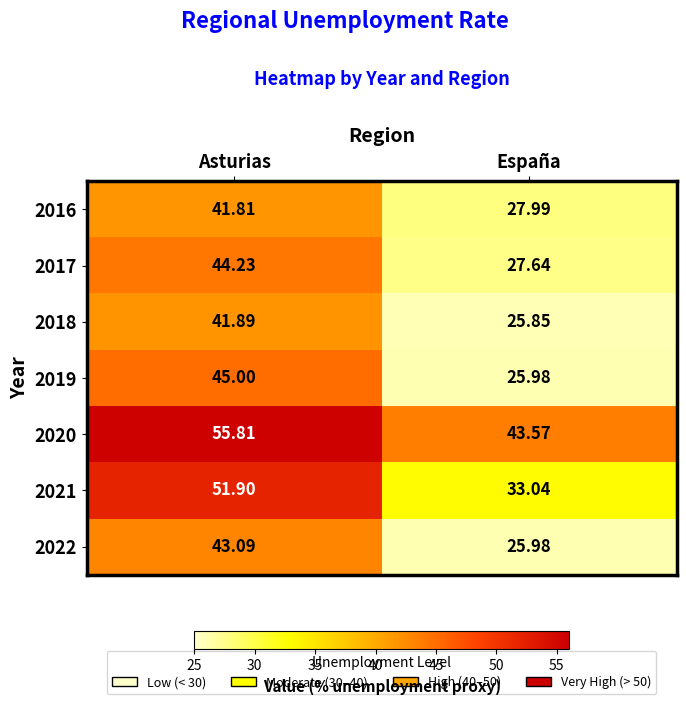

Which category has the highest value in the 2022 series?

Asturias